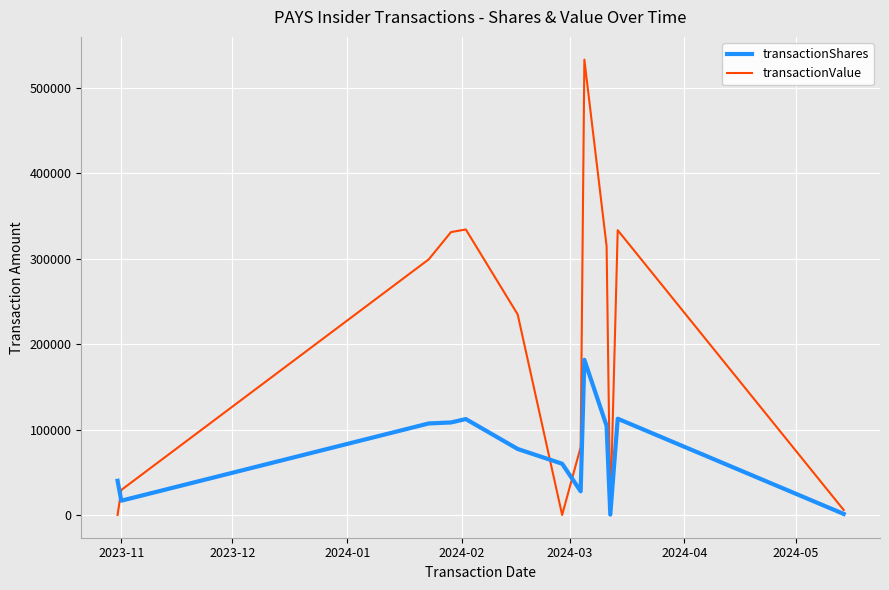

Reading left to right, extract all data points from this chart.

transactionShares: 40000	16709	107157	107157	108327	108327	112300	112300	77262	77262	60000	27691	181701	181701	104398	104398	426	112725	112725	1206
transactionValue: 0	29241	299345	299345	331257	331257	334300	334300	234829	234829	0	79429	533174	533174	314739	314739	1281	333465	333465	5801